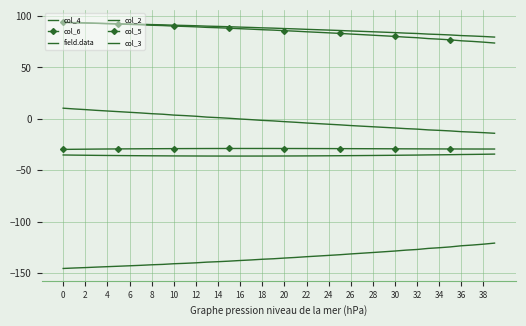

True or false: col_2 and col_5 intersect in this chart.

False